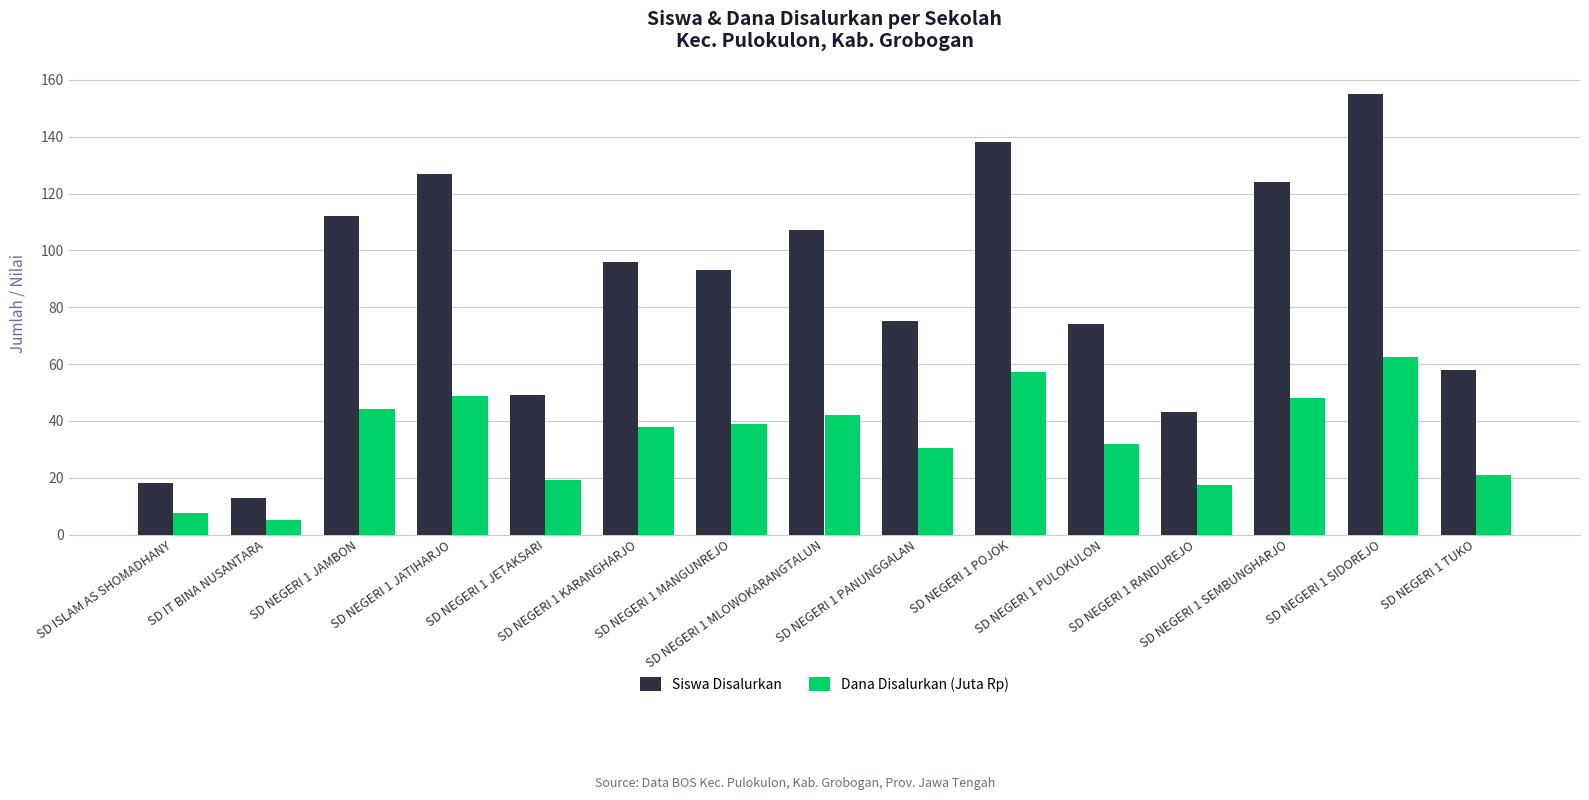

Which series changed the most between SD NEGERI 1 PANUNGGALAN and SD NEGERI 1 SIDOREJO?

Siswa Disalurkan